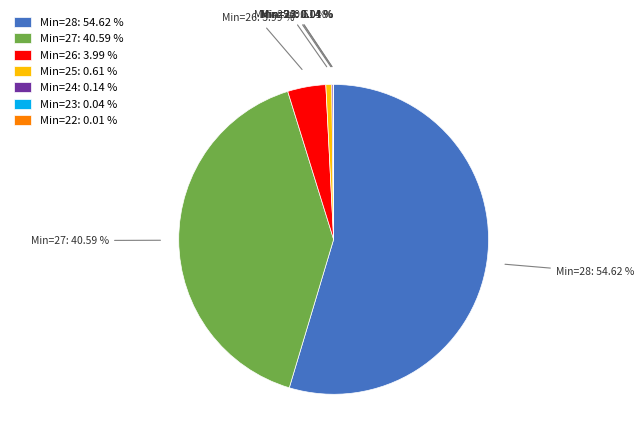

Which slice is the largest?

Min=28: 54.62 %